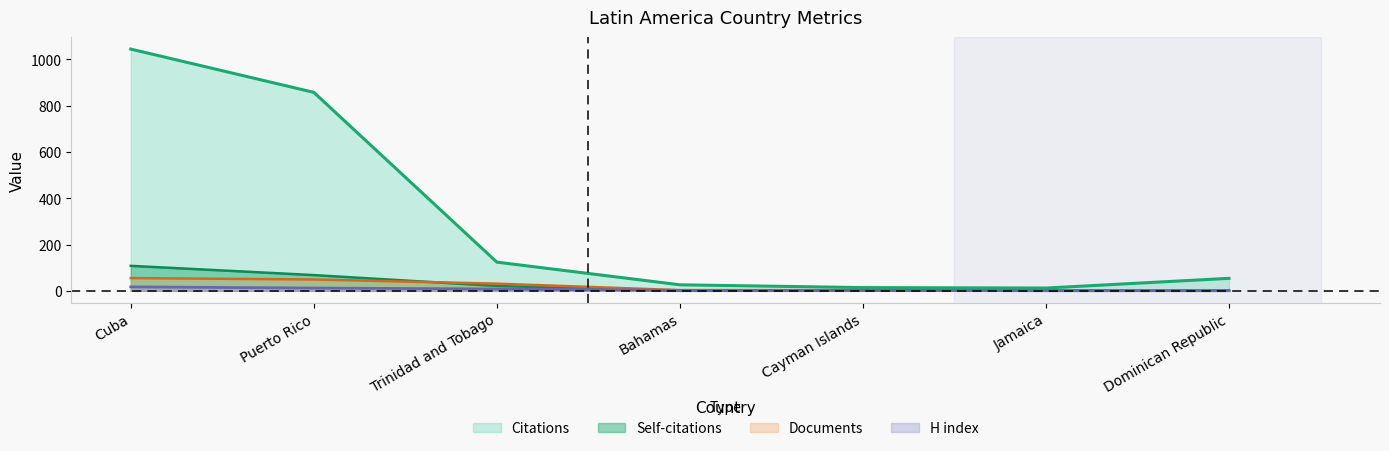

At how many categories does at least one series exceed 566?

2